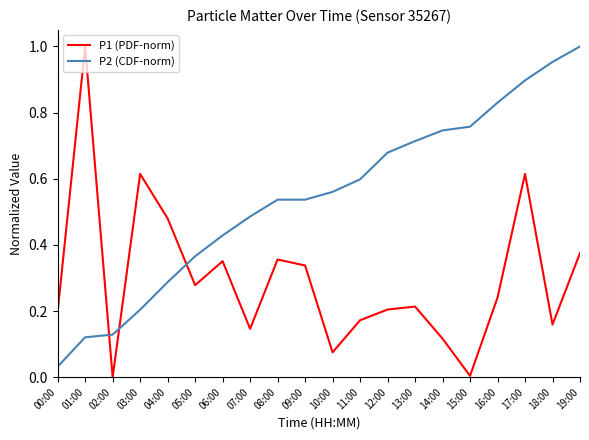

What is the difference between the highest and lowest values at 01:00?

0.9